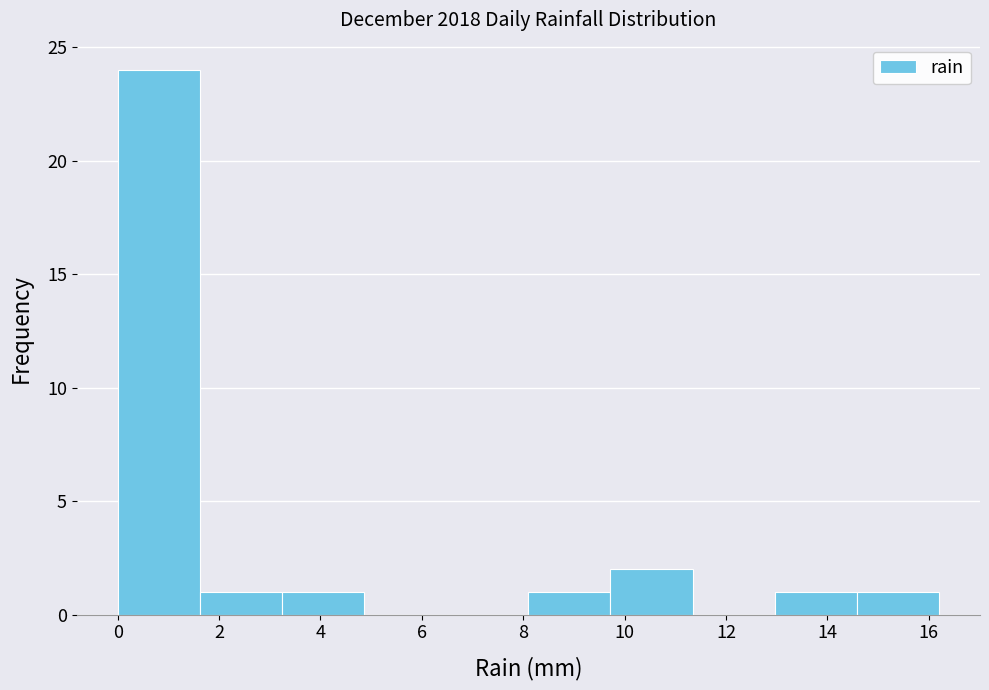

Over which range of the x-axis is the bar tallest?

0.00 to 1.62